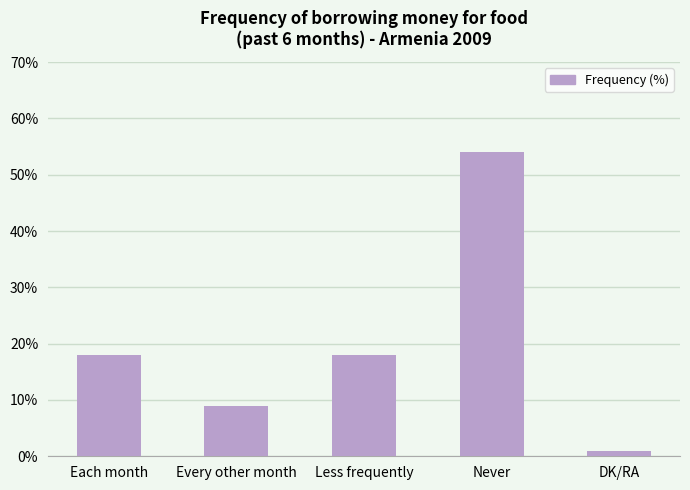

What is the maximum value shown in the chart?

54